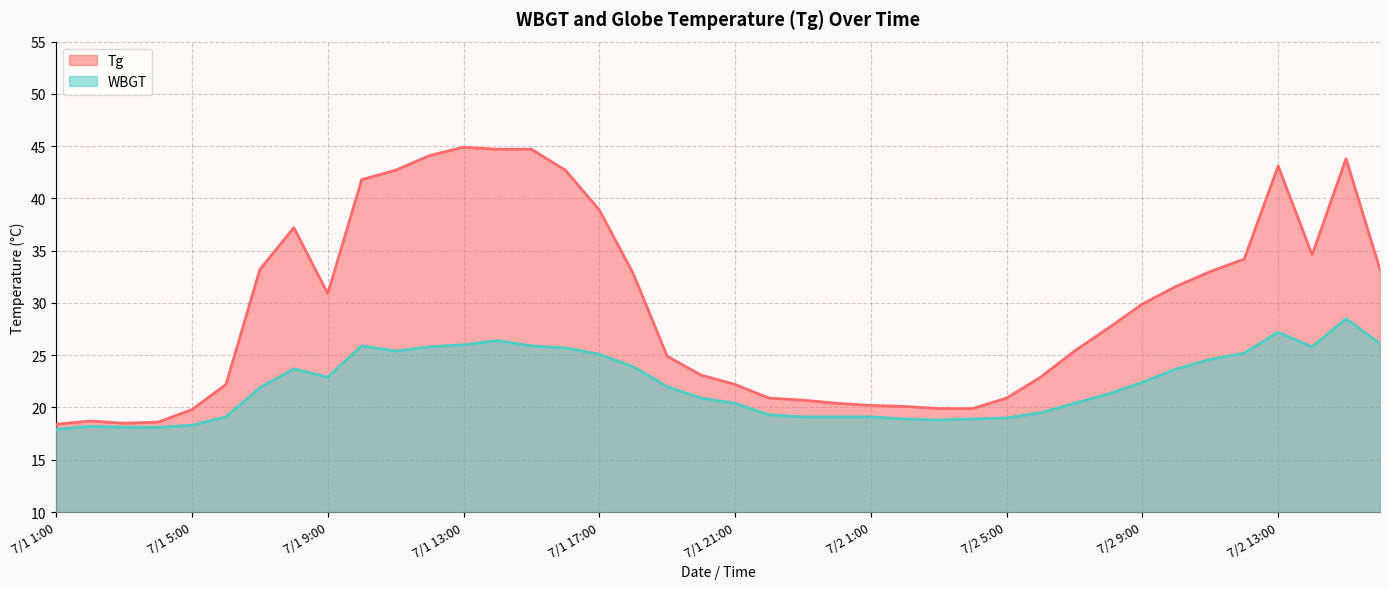

How many data points does each series have?

40